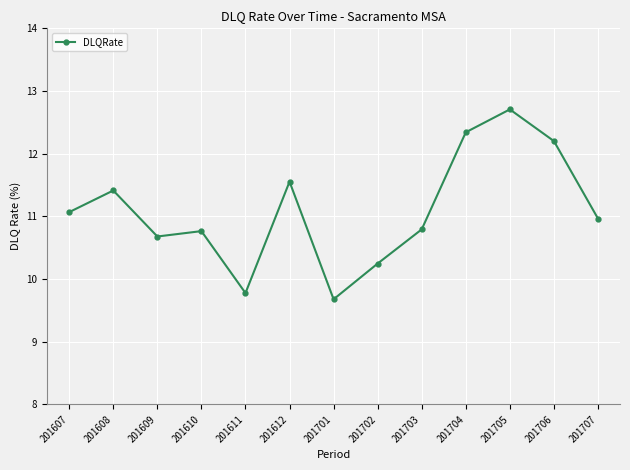

Is it true that the value at 201705 is 12.7?

True